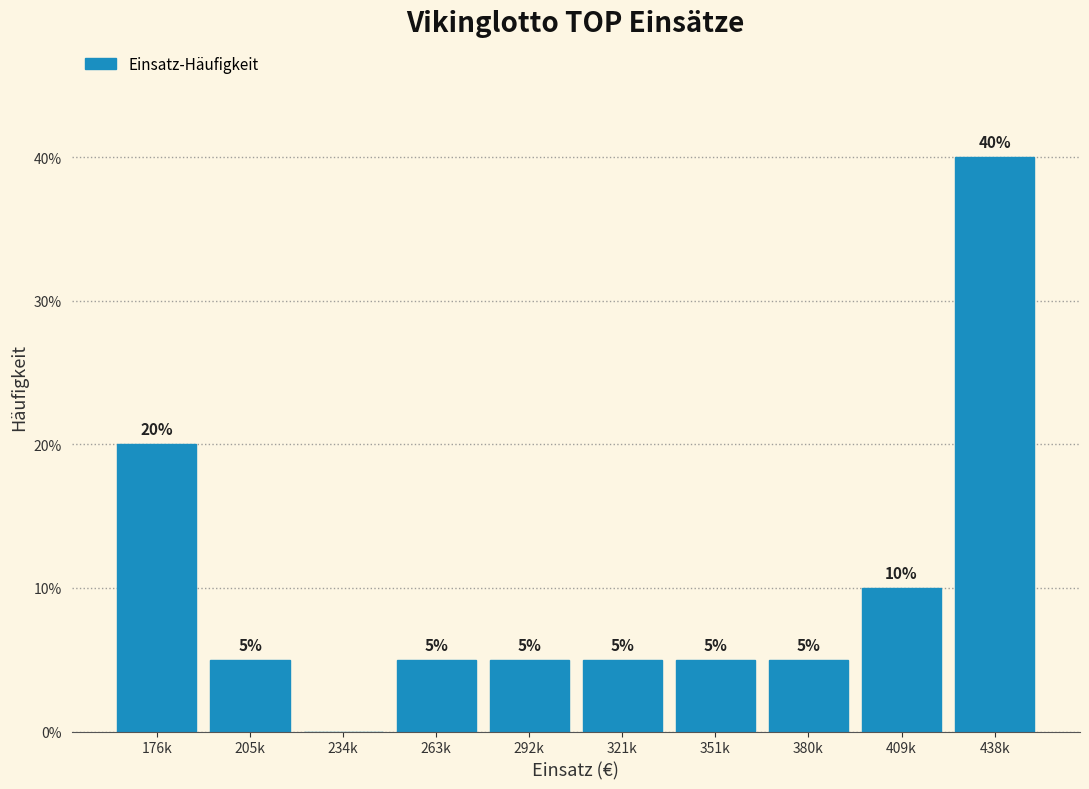

Reading left to right, what are all the values shown in this chart?

176k=20	205k=5	234k=0	263k=5	292k=5	321k=5	351k=5	380k=5	409k=10	438k=40